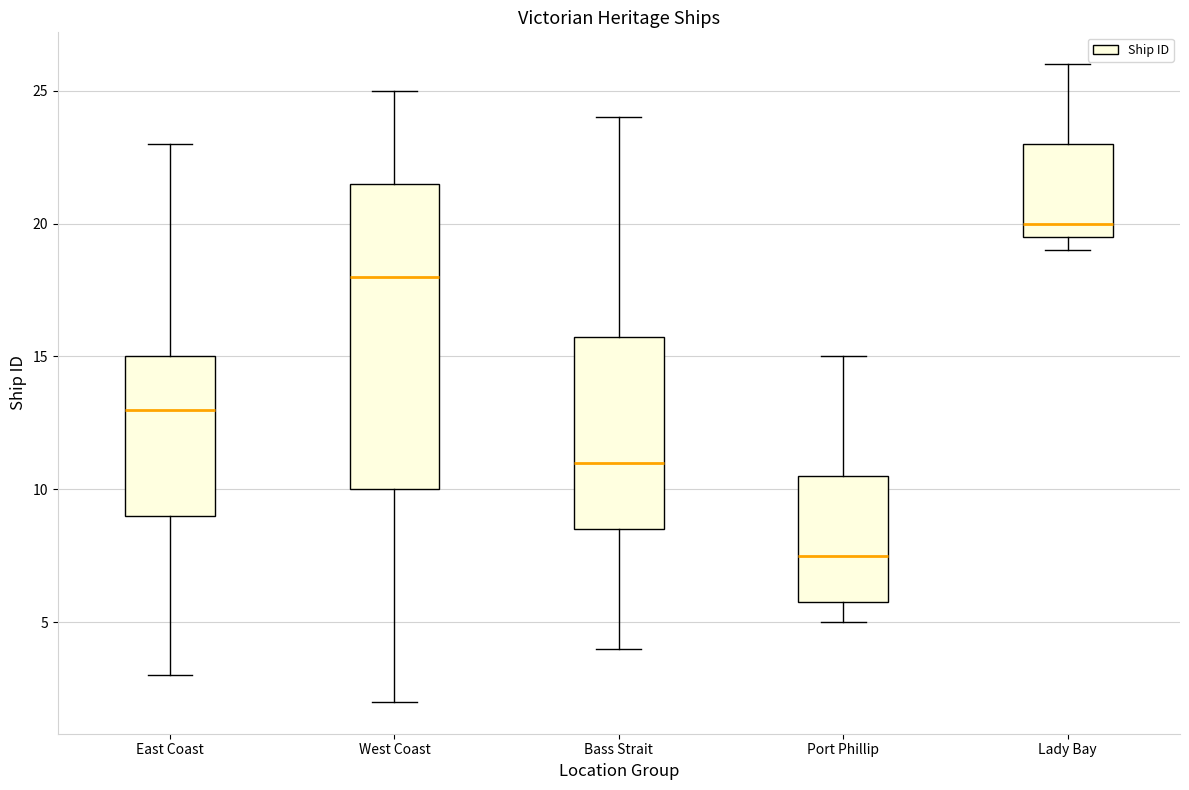

Which box's median line is the lowest?

Port Phillip